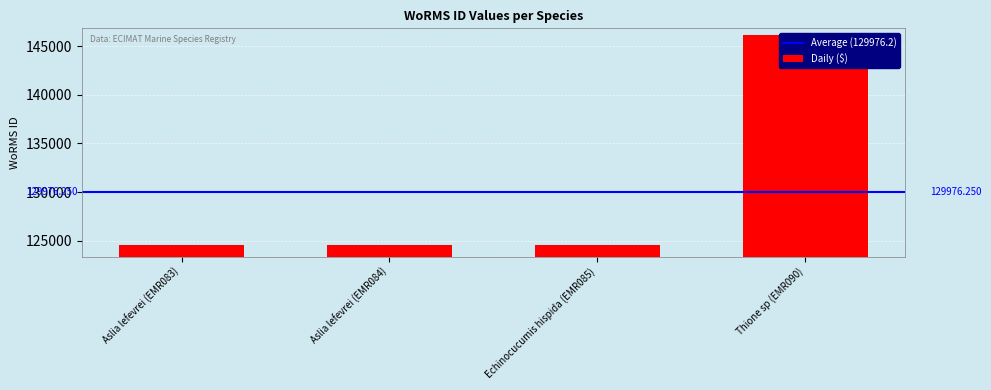

Rank the categories by value from highest to lowest.

Thione sp (EMR090), Aslia lefevrei (EMR083), Aslia lefevrei (EMR084), Echinocucumis hispida (EMR085)